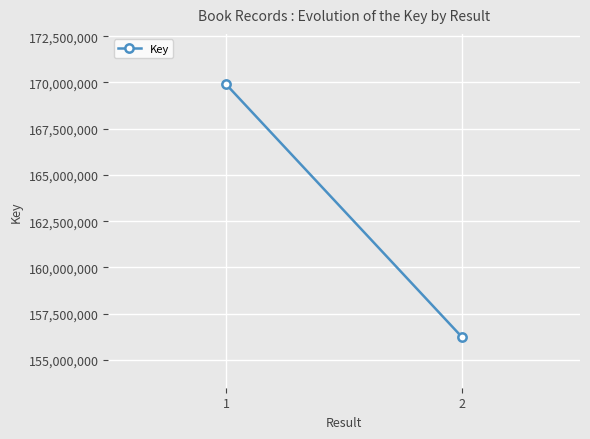

How many categories are shown in the chart?

2